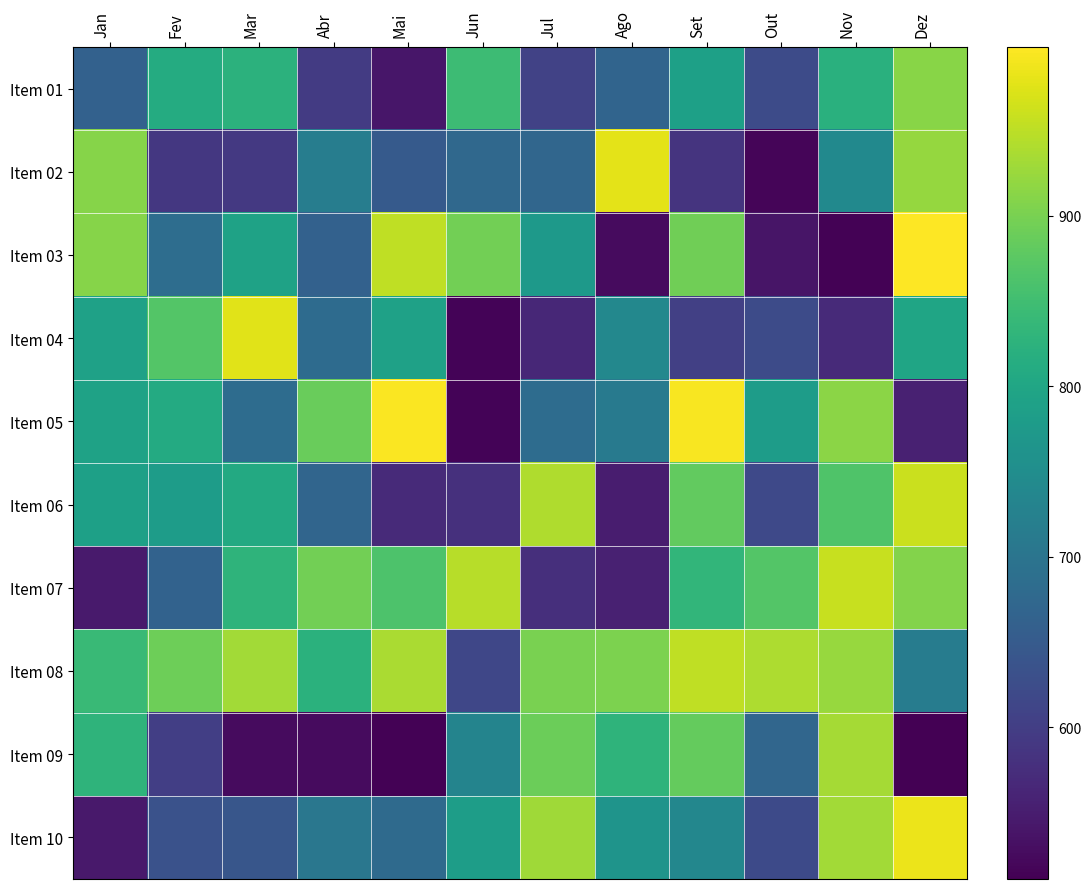

At which category does the chart reach its minimum across all series?

Dez